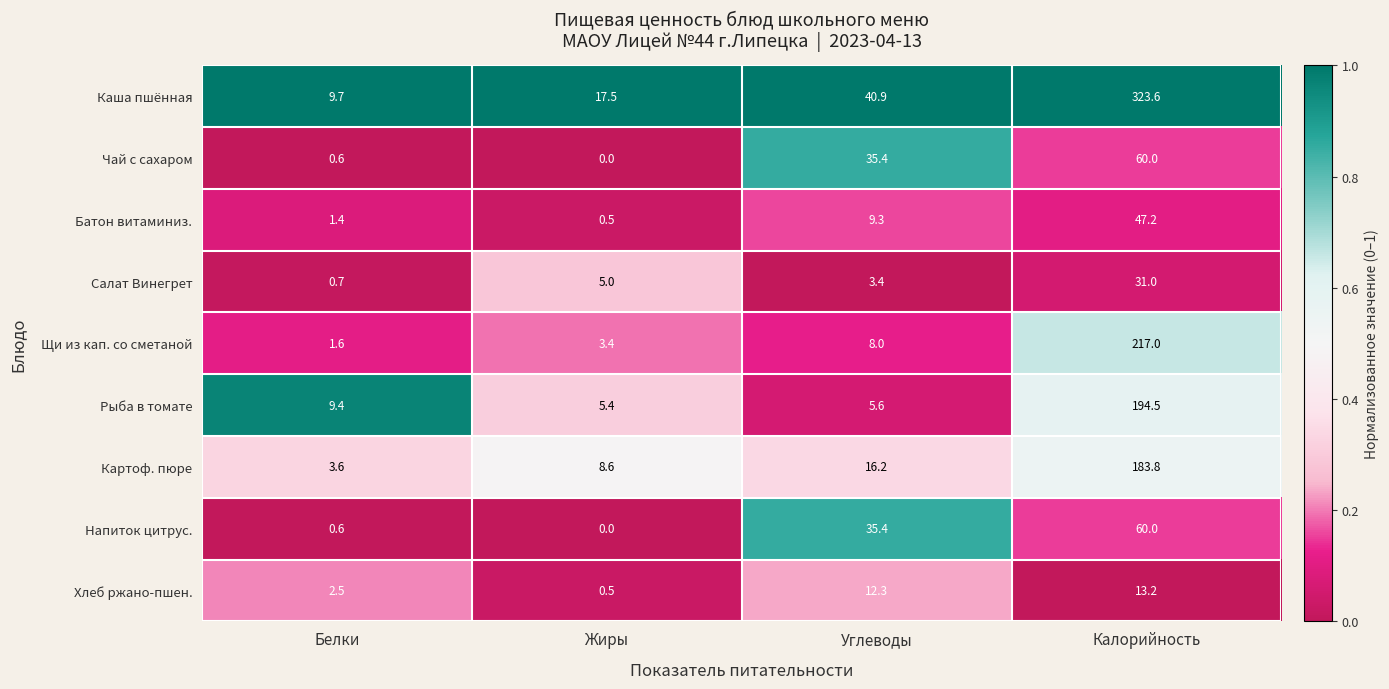

Where is Рыба в томате nearest to the value 99?

Белки